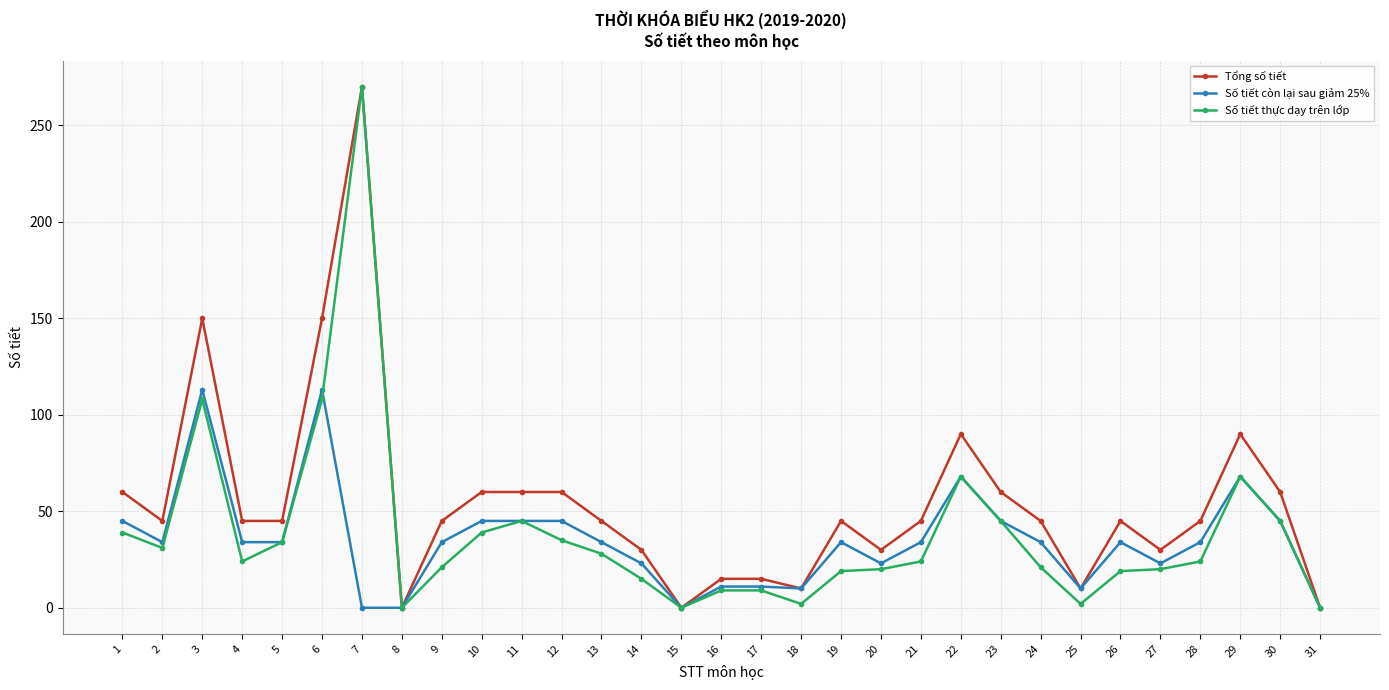

How many values in the Tổng số tiết series are below 45?

10